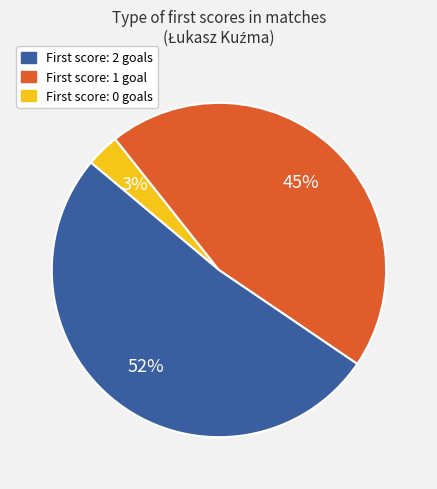

Does any single category account for the majority?

Yes